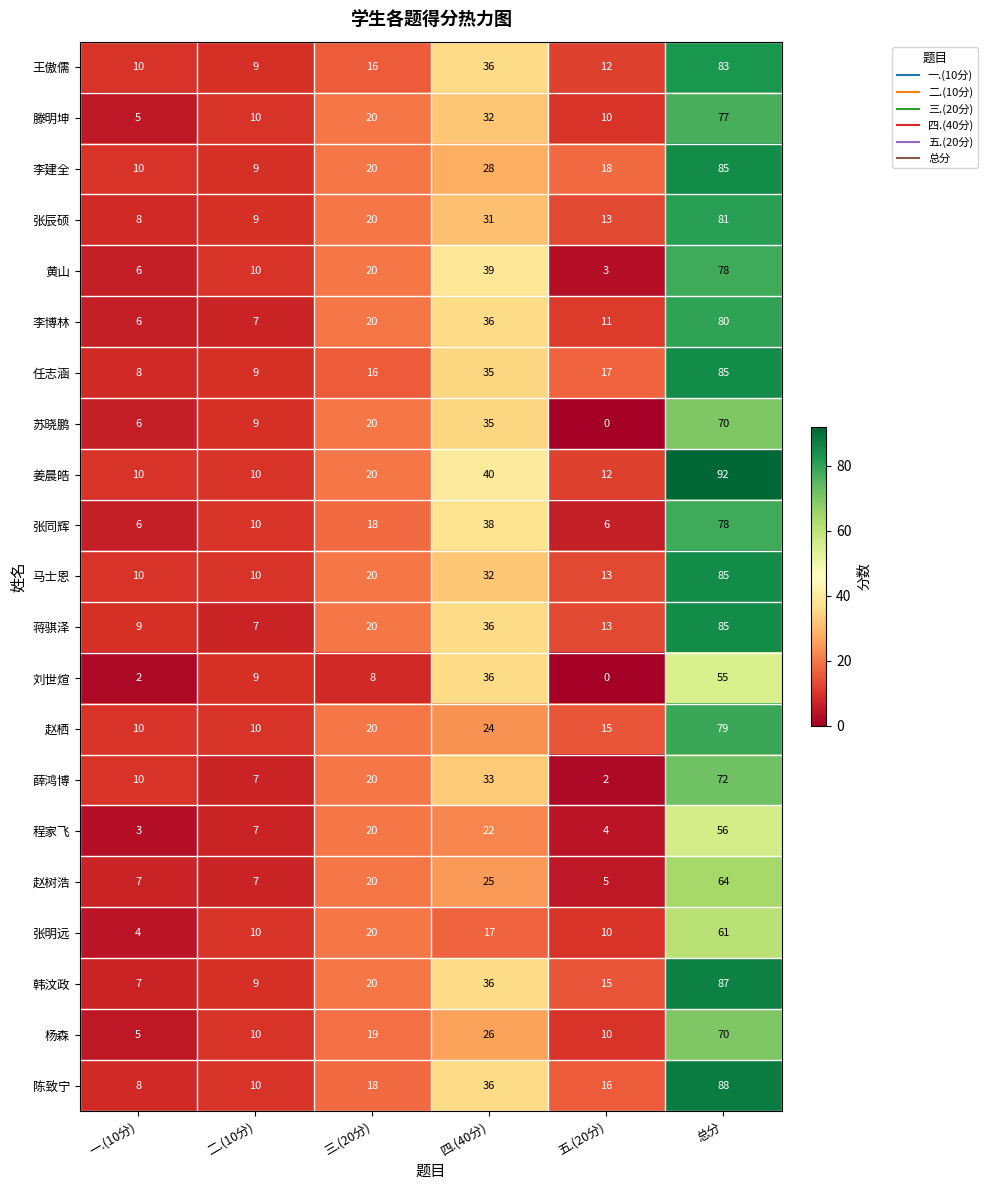

What is the minimum value for 李建全?

9